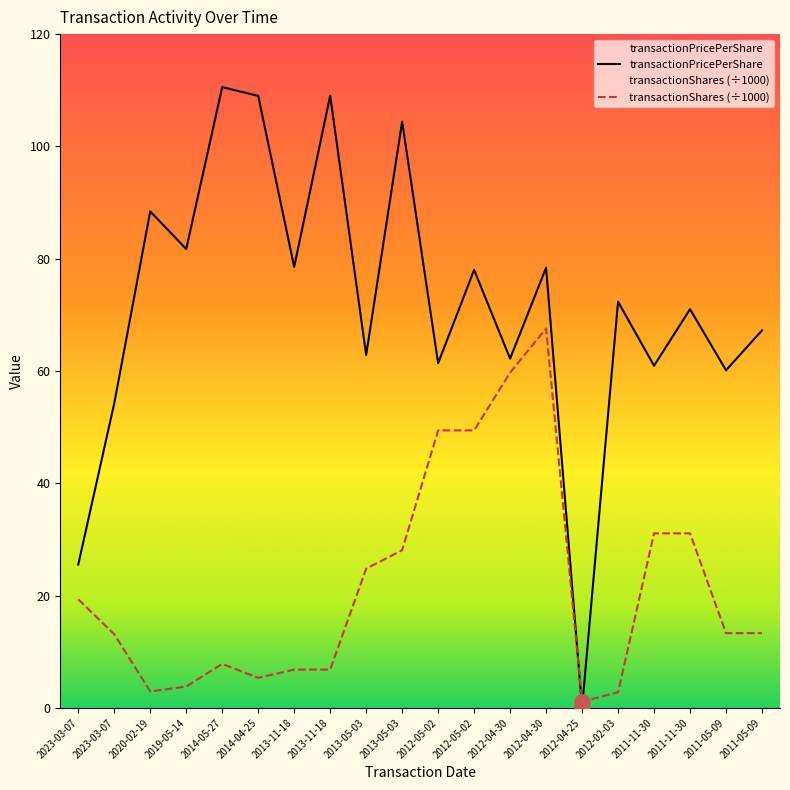

Which series has the widest spread of Y values?

transactionPricePerShare